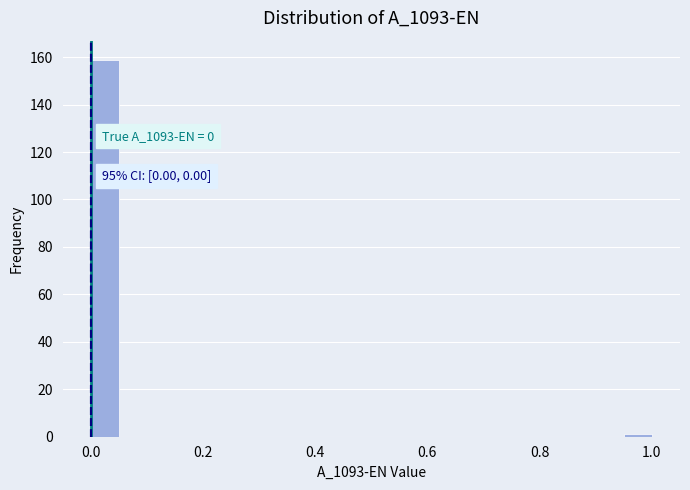

Read against the x-axis, roughly where is the centre of the tallest bar?

0.02